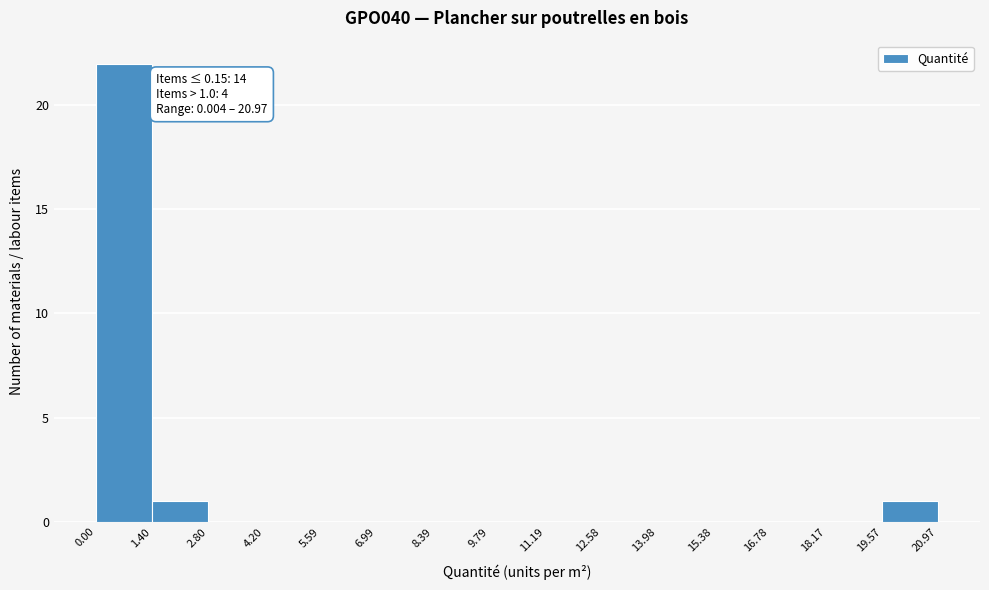

Which range on the x-axis has the tallest bar?

0.00 to 1.40